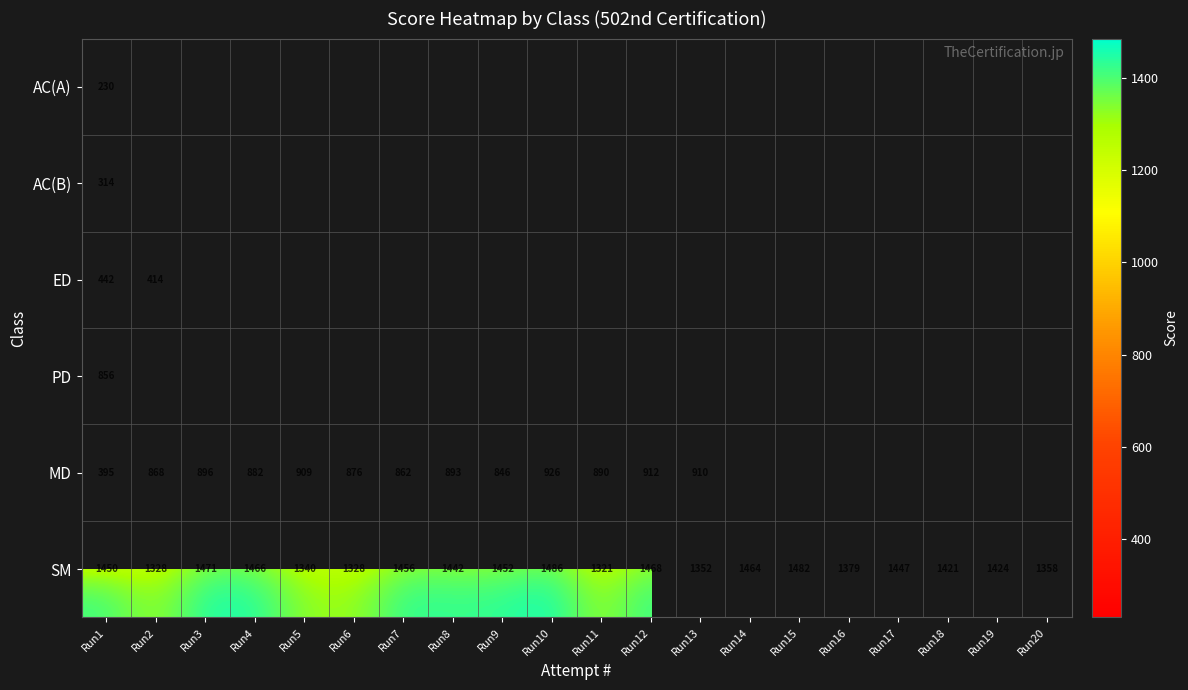

What is the minimum value for SM?

1321.0